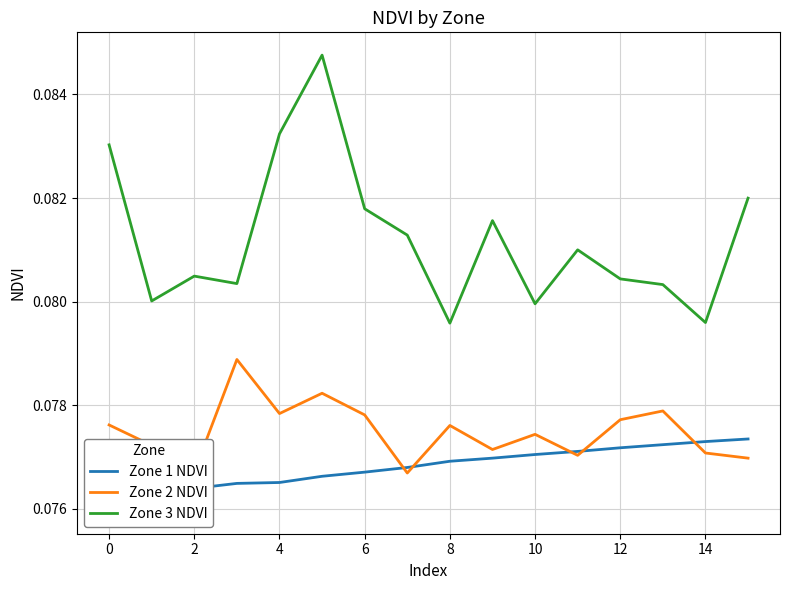

What is the smallest value displayed?

0.1